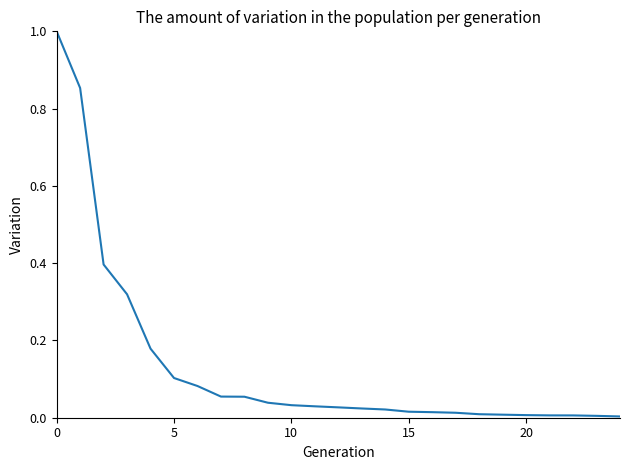

What is the maximum value shown in the chart?

1.0